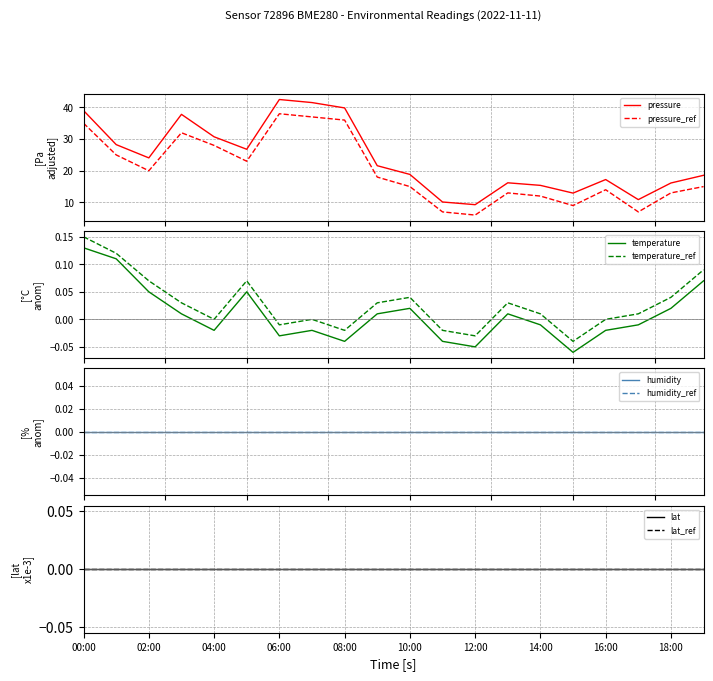

True or false: pressure_ref and pressure cross at least once.

False